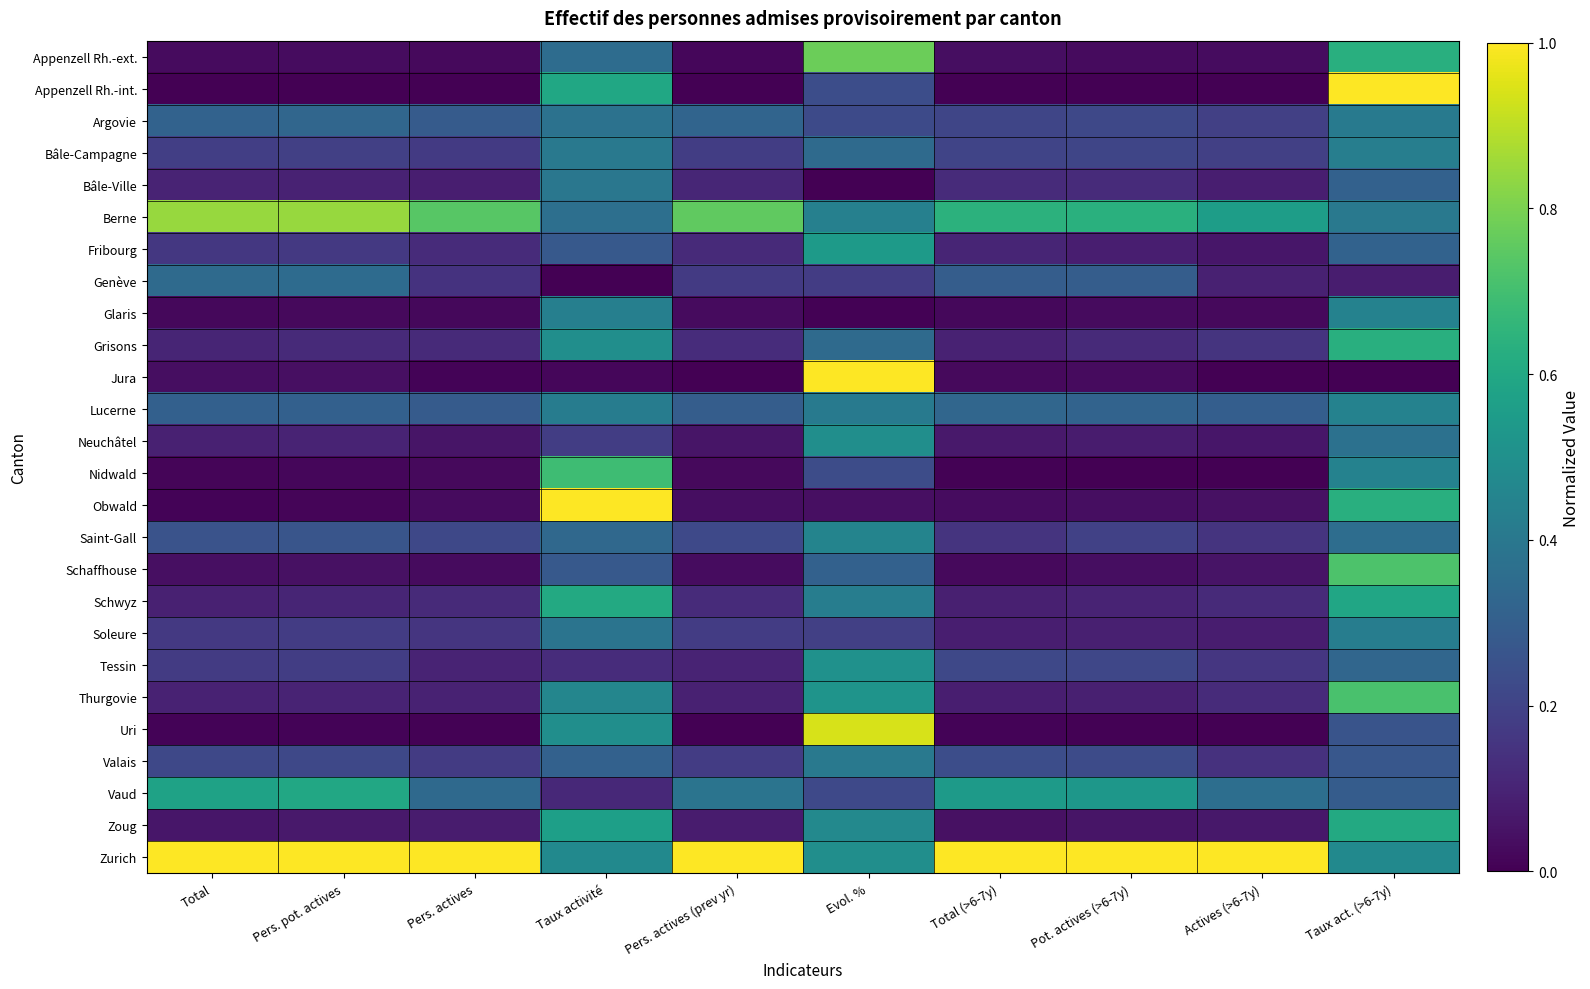

Reading left to right, transcribe all the data shown in this chart.

Appenzell Rh.-ext.: Total=0.0	Pers. pot. actives=0.0	Pers. actives=0.0	Taux activité=0.4	Pers. actives (prev yr)=0.0	Evol. %=0.8	Total (>6-7y)=0.0	Pot. actives (>6-7y)=0.0	Actives (>6-7y)=0.0	Taux act. (>6-7y)=0.6
Appenzell Rh.-int.: Total=0.0	Pers. pot. actives=0.0	Pers. actives=0.0	Taux activité=0.6	Pers. actives (prev yr)=0.0	Evol. %=0.2	Total (>6-7y)=0.0	Pot. actives (>6-7y)=0.0	Actives (>6-7y)=0.0	Taux act. (>6-7y)=1.0
Argovie: Total=0.3	Pers. pot. actives=0.3	Pers. actives=0.3	Taux activité=0.4	Pers. actives (prev yr)=0.3	Evol. %=0.2	Total (>6-7y)=0.2	Pot. actives (>6-7y)=0.2	Actives (>6-7y)=0.2	Taux act. (>6-7y)=0.4
Bâle-Campagne: Total=0.2	Pers. pot. actives=0.2	Pers. actives=0.2	Taux activité=0.4	Pers. actives (prev yr)=0.2	Evol. %=0.3	Total (>6-7y)=0.2	Pot. actives (>6-7y)=0.2	Actives (>6-7y)=0.2	Taux act. (>6-7y)=0.4
Bâle-Ville: Total=0.1	Pers. pot. actives=0.1	Pers. actives=0.1	Taux activité=0.4	Pers. actives (prev yr)=0.1	Evol. %=0.0	Total (>6-7y)=0.1	Pot. actives (>6-7y)=0.1	Actives (>6-7y)=0.1	Taux act. (>6-7y)=0.3
Berne: Total=0.8	Pers. pot. actives=0.8	Pers. actives=0.7	Taux activité=0.4	Pers. actives (prev yr)=0.8	Evol. %=0.4	Total (>6-7y)=0.6	Pot. actives (>6-7y)=0.6	Actives (>6-7y)=0.6	Taux act. (>6-7y)=0.4
Fribourg: Total=0.2	Pers. pot. actives=0.2	Pers. actives=0.1	Taux activité=0.3	Pers. actives (prev yr)=0.1	Evol. %=0.5	Total (>6-7y)=0.1	Pot. actives (>6-7y)=0.1	Actives (>6-7y)=0.1	Taux act. (>6-7y)=0.3
Genève: Total=0.3	Pers. pot. actives=0.4	Pers. actives=0.1	Taux activité=0.0	Pers. actives (prev yr)=0.2	Evol. %=0.2	Total (>6-7y)=0.3	Pot. actives (>6-7y)=0.3	Actives (>6-7y)=0.1	Taux act. (>6-7y)=0.1
Glaris: Total=0.0	Pers. pot. actives=0.0	Pers. actives=0.0	Taux activité=0.4	Pers. actives (prev yr)=0.0	Evol. %=0.0	Total (>6-7y)=0.0	Pot. actives (>6-7y)=0.0	Actives (>6-7y)=0.0	Taux act. (>6-7y)=0.4
Grisons: Total=0.1	Pers. pot. actives=0.1	Pers. actives=0.1	Taux activité=0.5	Pers. actives (prev yr)=0.1	Evol. %=0.3	Total (>6-7y)=0.1	Pot. actives (>6-7y)=0.1	Actives (>6-7y)=0.2	Taux act. (>6-7y)=0.6
Jura: Total=0.0	Pers. pot. actives=0.0	Pers. actives=0.0	Taux activité=0.0	Pers. actives (prev yr)=0.0	Evol. %=1.0	Total (>6-7y)=0.0	Pot. actives (>6-7y)=0.0	Actives (>6-7y)=0.0	Taux act. (>6-7y)=0.0
Lucerne: Total=0.3	Pers. pot. actives=0.3	Pers. actives=0.3	Taux activité=0.4	Pers. actives (prev yr)=0.3	Evol. %=0.4	Total (>6-7y)=0.3	Pot. actives (>6-7y)=0.3	Actives (>6-7y)=0.3	Taux act. (>6-7y)=0.4
Neuchâtel: Total=0.1	Pers. pot. actives=0.1	Pers. actives=0.1	Taux activité=0.2	Pers. actives (prev yr)=0.1	Evol. %=0.5	Total (>6-7y)=0.1	Pot. actives (>6-7y)=0.1	Actives (>6-7y)=0.1	Taux act. (>6-7y)=0.4
Nidwald: Total=0.0	Pers. pot. actives=0.0	Pers. actives=0.0	Taux activité=0.7	Pers. actives (prev yr)=0.0	Evol. %=0.2	Total (>6-7y)=0.0	Pot. actives (>6-7y)=0.0	Actives (>6-7y)=0.0	Taux act. (>6-7y)=0.4
Obwald: Total=0.0	Pers. pot. actives=0.0	Pers. actives=0.0	Taux activité=1.0	Pers. actives (prev yr)=0.0	Evol. %=0.0	Total (>6-7y)=0.0	Pot. actives (>6-7y)=0.0	Actives (>6-7y)=0.0	Taux act. (>6-7y)=0.6
Saint-Gall: Total=0.3	Pers. pot. actives=0.3	Pers. actives=0.2	Taux activité=0.3	Pers. actives (prev yr)=0.2	Evol. %=0.4	Total (>6-7y)=0.2	Pot. actives (>6-7y)=0.2	Actives (>6-7y)=0.2	Taux act. (>6-7y)=0.4
Schaffhouse: Total=0.0	Pers. pot. actives=0.0	Pers. actives=0.0	Taux activité=0.3	Pers. actives (prev yr)=0.0	Evol. %=0.3	Total (>6-7y)=0.0	Pot. actives (>6-7y)=0.0	Actives (>6-7y)=0.1	Taux act. (>6-7y)=0.7
Schwyz: Total=0.1	Pers. pot. actives=0.1	Pers. actives=0.1	Taux activité=0.6	Pers. actives (prev yr)=0.1	Evol. %=0.4	Total (>6-7y)=0.1	Pot. actives (>6-7y)=0.1	Actives (>6-7y)=0.1	Taux act. (>6-7y)=0.6
Soleure: Total=0.2	Pers. pot. actives=0.2	Pers. actives=0.2	Taux activité=0.4	Pers. actives (prev yr)=0.2	Evol. %=0.2	Total (>6-7y)=0.1	Pot. actives (>6-7y)=0.1	Actives (>6-7y)=0.1	Taux act. (>6-7y)=0.4
Tessin: Total=0.2	Pers. pot. actives=0.2	Pers. actives=0.1	Taux activité=0.1	Pers. actives (prev yr)=0.1	Evol. %=0.5	Total (>6-7y)=0.2	Pot. actives (>6-7y)=0.2	Actives (>6-7y)=0.2	Taux act. (>6-7y)=0.3
Thurgovie: Total=0.1	Pers. pot. actives=0.1	Pers. actives=0.1	Taux activité=0.5	Pers. actives (prev yr)=0.1	Evol. %=0.5	Total (>6-7y)=0.1	Pot. actives (>6-7y)=0.1	Actives (>6-7y)=0.1	Taux act. (>6-7y)=0.7
Uri: Total=0.0	Pers. pot. actives=0.0	Pers. actives=0.0	Taux activité=0.5	Pers. actives (prev yr)=0.0	Evol. %=0.9	Total (>6-7y)=0.0	Pot. actives (>6-7y)=0.0	Actives (>6-7y)=0.0	Taux act. (>6-7y)=0.3
Valais: Total=0.2	Pers. pot. actives=0.2	Pers. actives=0.2	Taux activité=0.3	Pers. actives (prev yr)=0.2	Evol. %=0.4	Total (>6-7y)=0.2	Pot. actives (>6-7y)=0.2	Actives (>6-7y)=0.1	Taux act. (>6-7y)=0.3
Vaud: Total=0.6	Pers. pot. actives=0.6	Pers. actives=0.3	Taux activité=0.1	Pers. actives (prev yr)=0.4	Evol. %=0.2	Total (>6-7y)=0.5	Pot. actives (>6-7y)=0.5	Actives (>6-7y)=0.4	Taux act. (>6-7y)=0.3
Zoug: Total=0.1	Pers. pot. actives=0.1	Pers. actives=0.1	Taux activité=0.6	Pers. actives (prev yr)=0.1	Evol. %=0.5	Total (>6-7y)=0.0	Pot. actives (>6-7y)=0.1	Actives (>6-7y)=0.1	Taux act. (>6-7y)=0.6
Zurich: Total=1.0	Pers. pot. actives=1.0	Pers. actives=1.0	Taux activité=0.5	Pers. actives (prev yr)=1.0	Evol. %=0.5	Total (>6-7y)=1.0	Pot. actives (>6-7y)=1.0	Actives (>6-7y)=1.0	Taux act. (>6-7y)=0.5